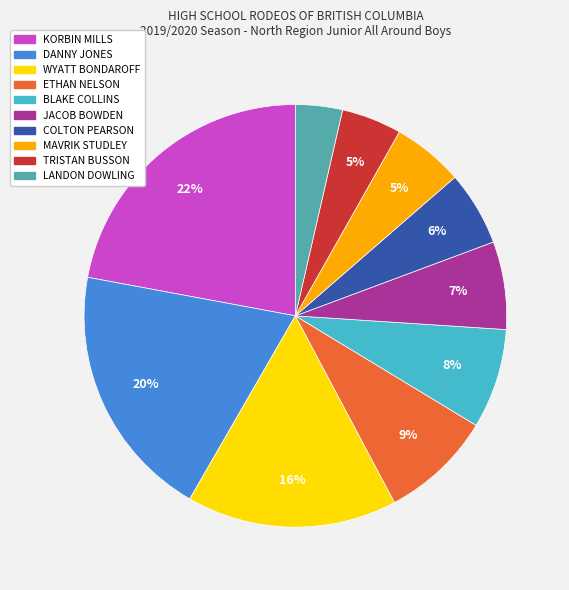

Do MAVRIK STUDLEY and ETHAN NELSON together represent more than half of the pie?

No